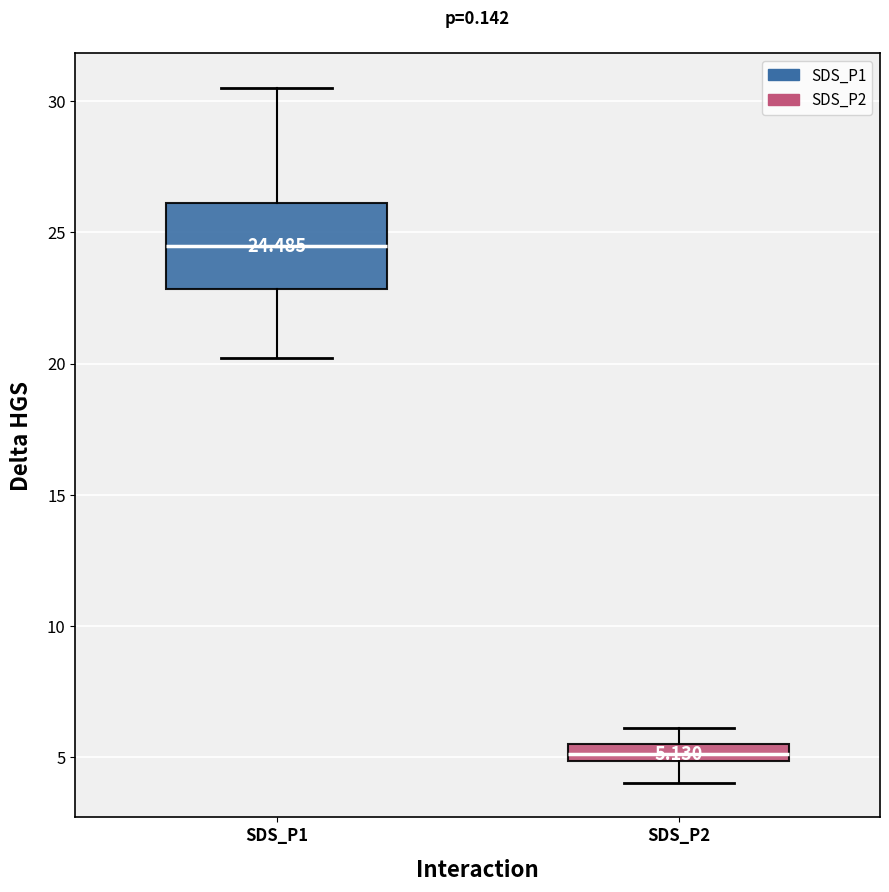

Which box's median line is the lowest?

SDS_P2